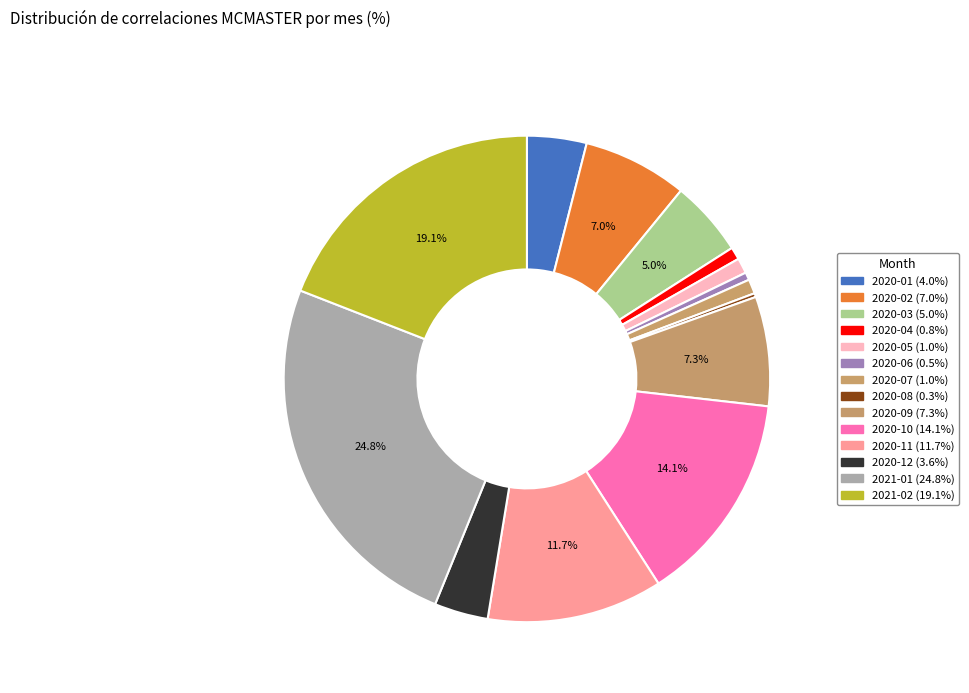

Which slice is the largest?

2021-01